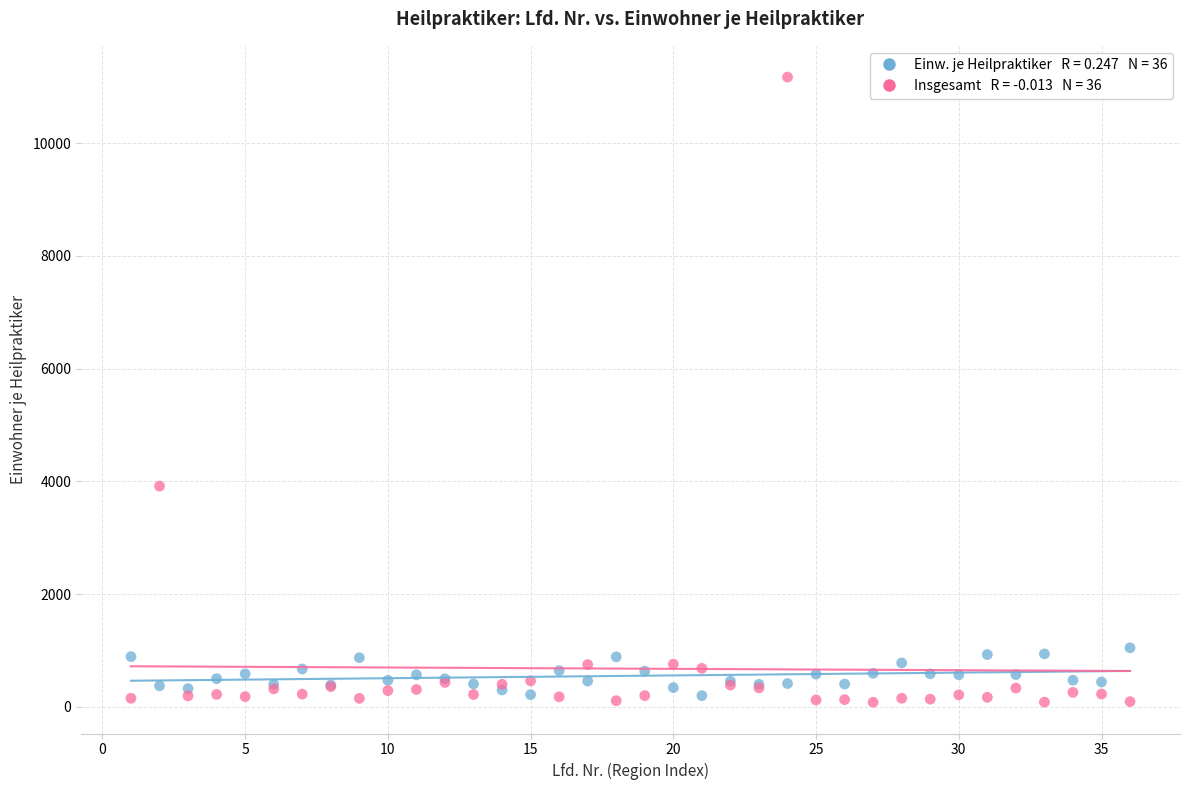

Across all series, what Y value is closest to 5626?

3915.0